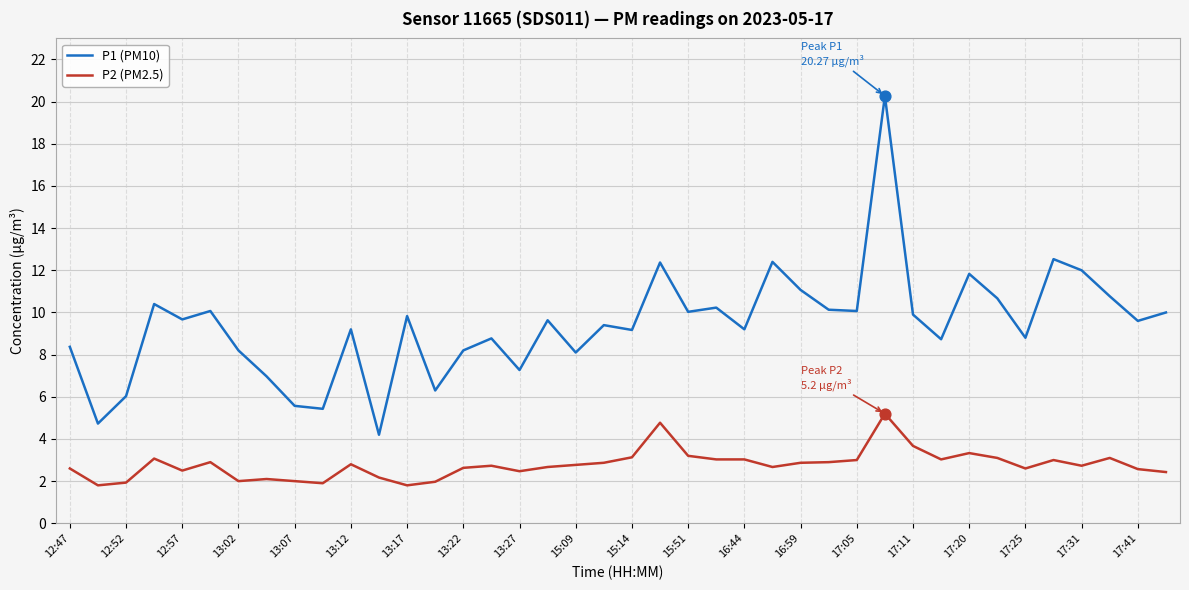

What are all the series names shown in the legend?

P1 (PM10), P2 (PM2.5)